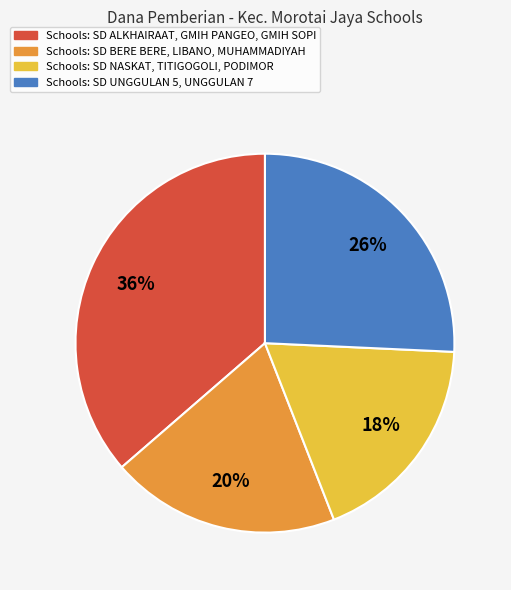

Is there a majority slice in this chart?

No